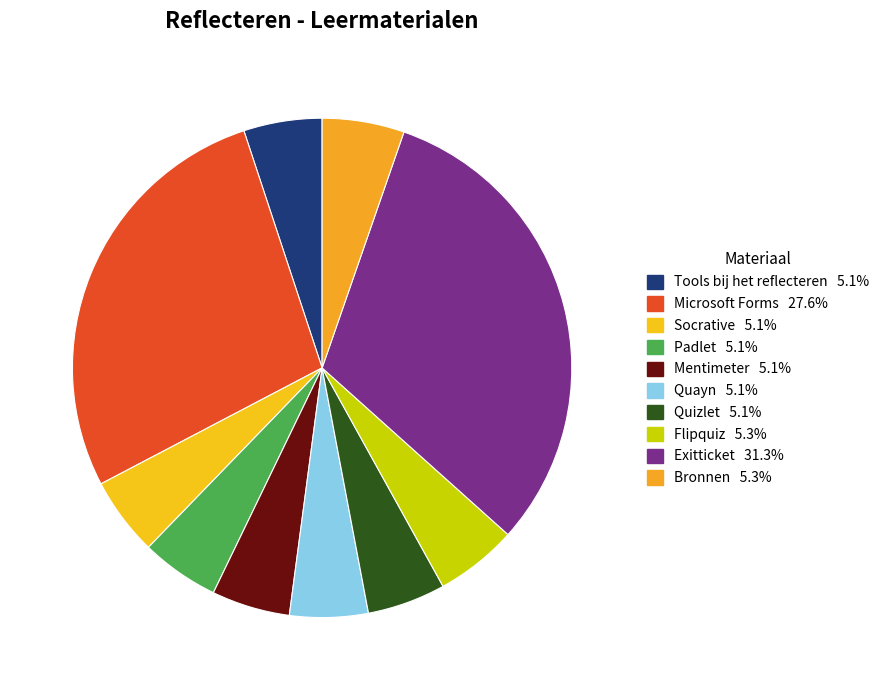

How many slices are in this pie chart?

10